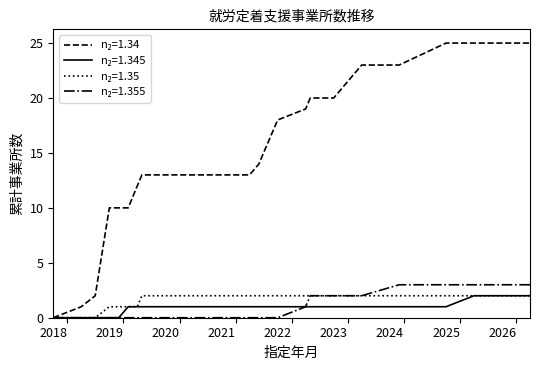

What is the greatest value displayed?

25